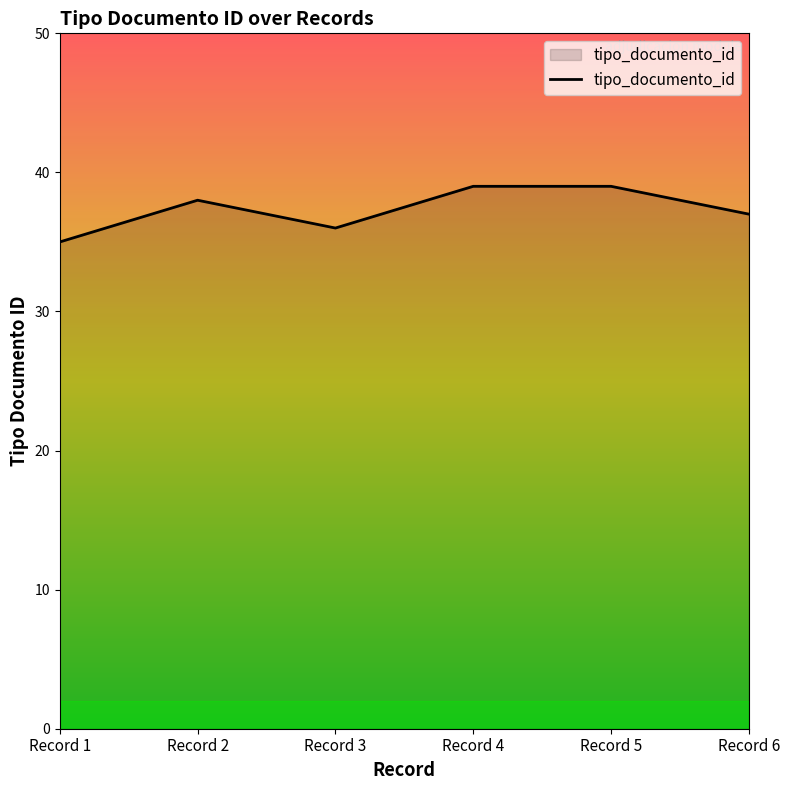

How many lines are shown in the chart?

1